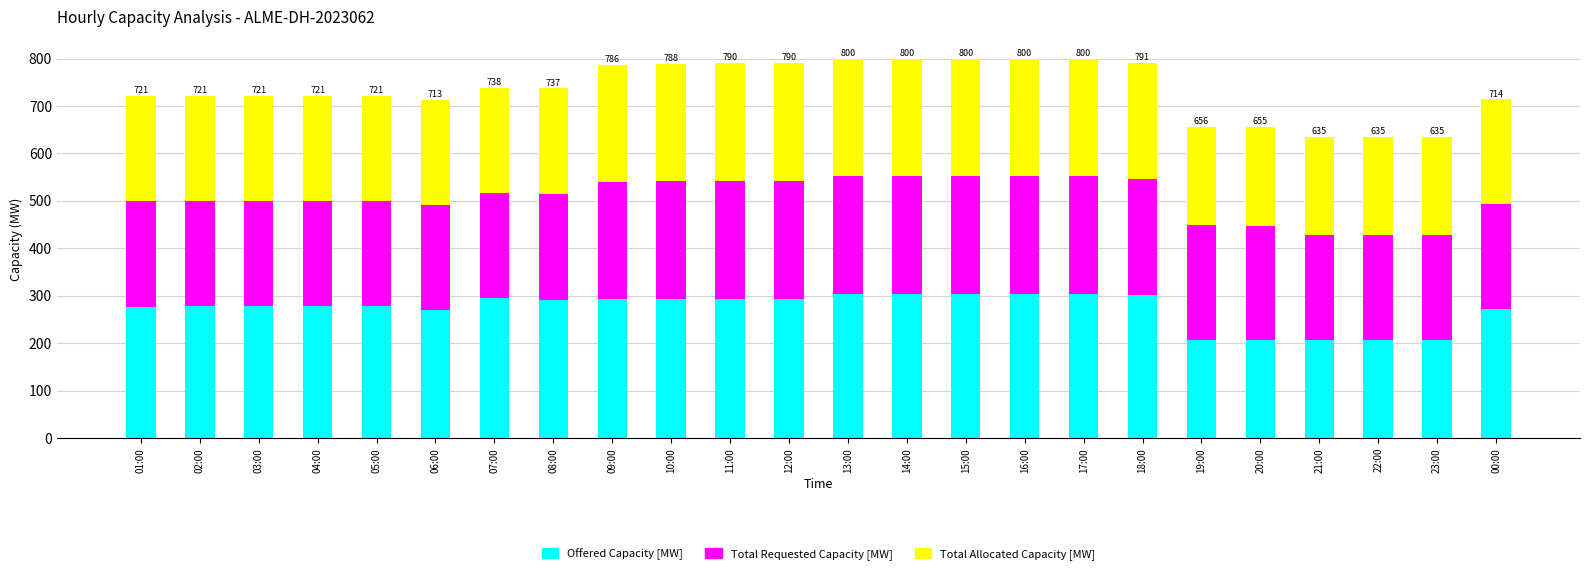

What is the difference between the maximum and minimum values in the Offered Capacity [MW] series?

97